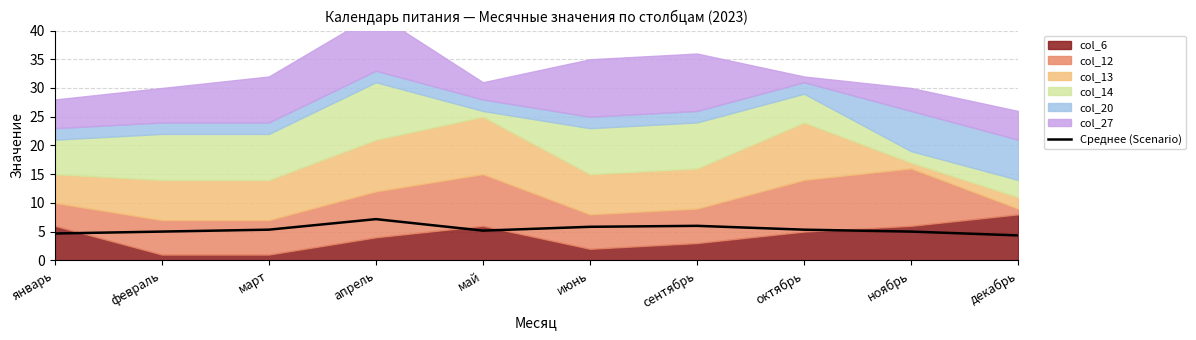

How many values are below 5?

2